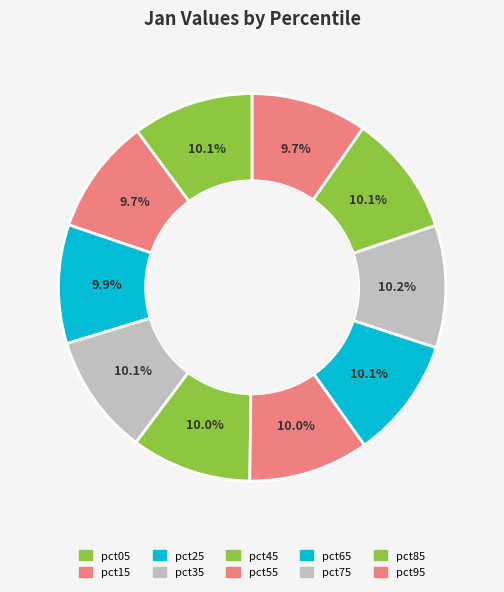

Count the number of slices in the pie.

10